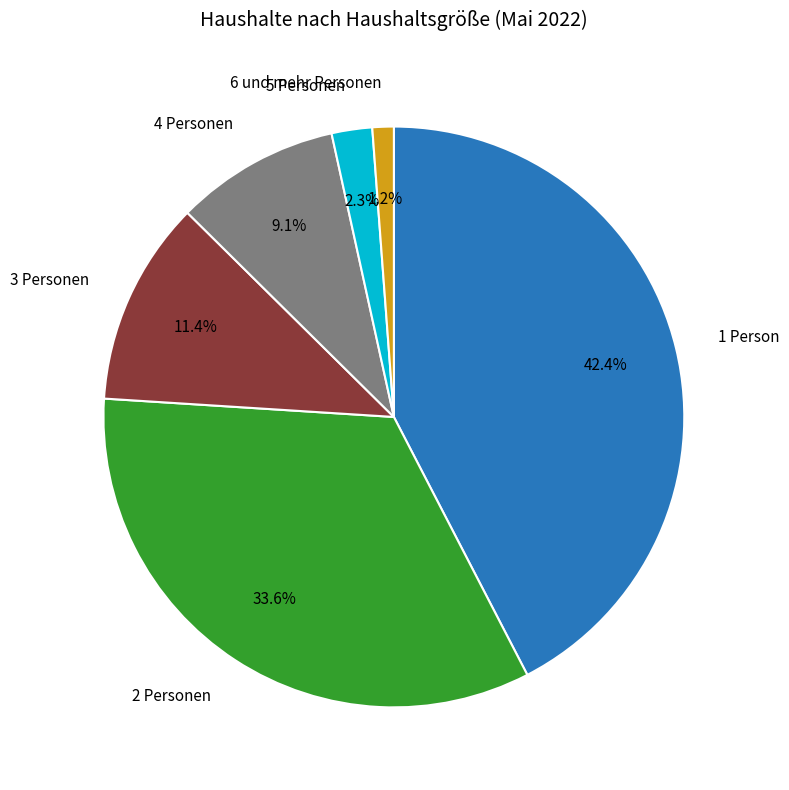

To the nearest percent, what is the difference between the 2 Personen and 4 Personen slice percentages?

24%